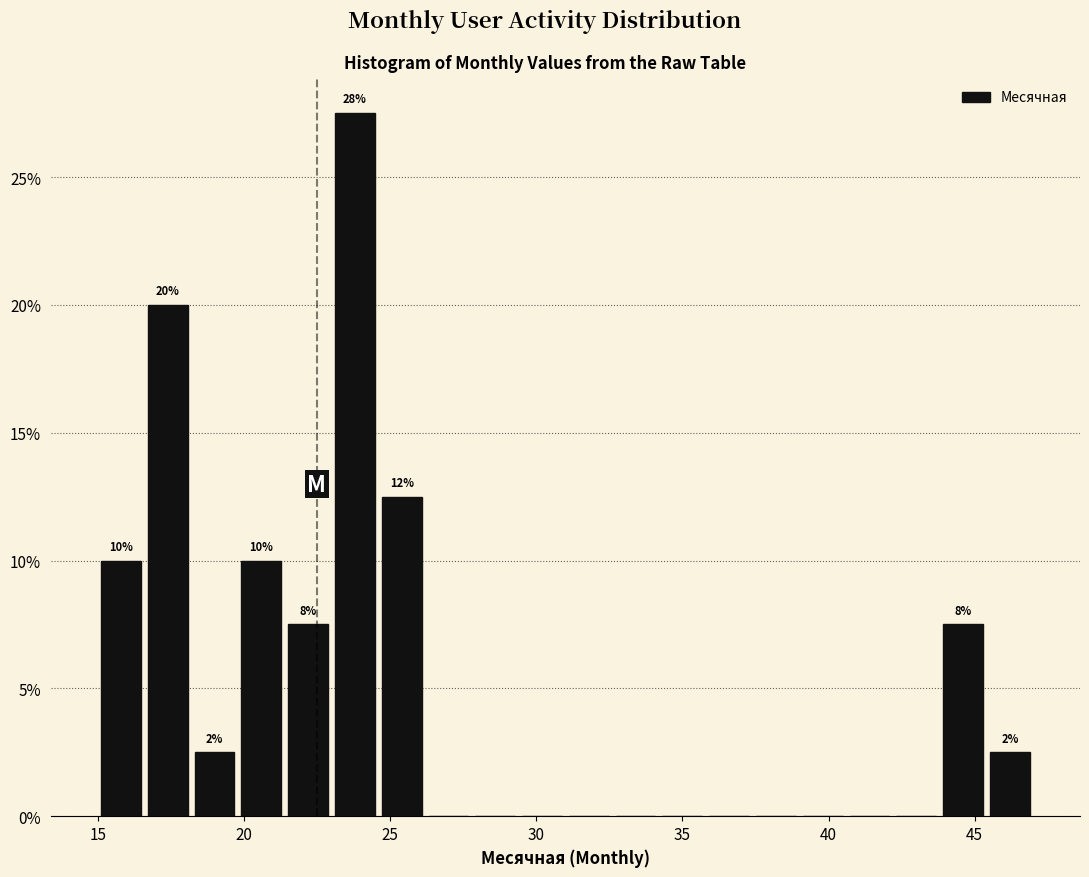

Around what value on the x-axis is the tallest bar? Give the approximate position of its centre, as read against the axis.

24.0